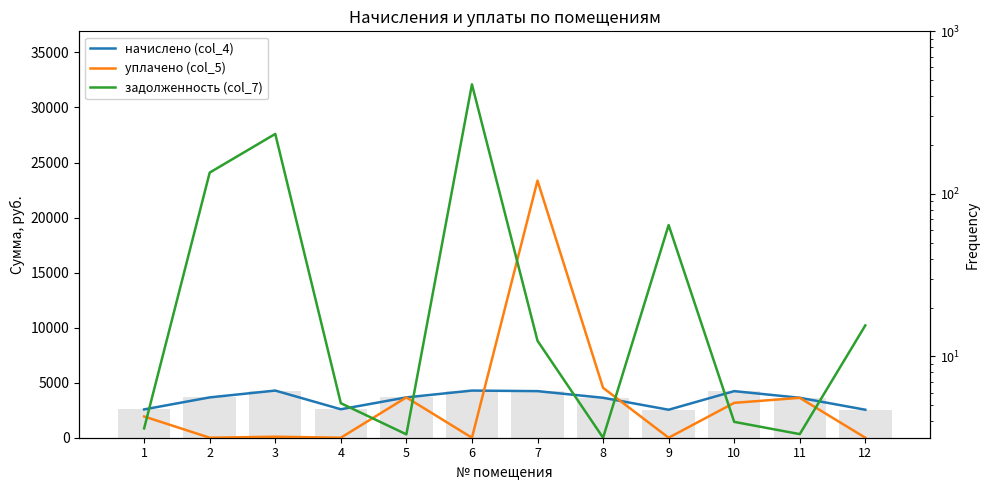

What is the total value across all series at 7?

36395.4